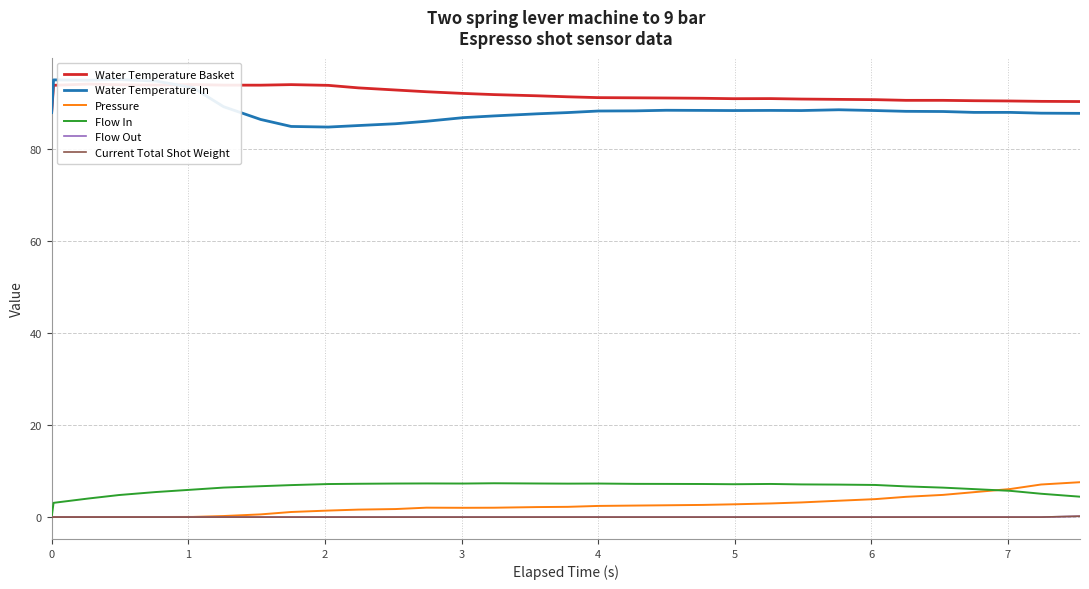

What are all the series names shown in the legend?

Water Temperature Basket, Water Temperature In, Pressure, Flow In, Flow Out, Current Total Shot Weight